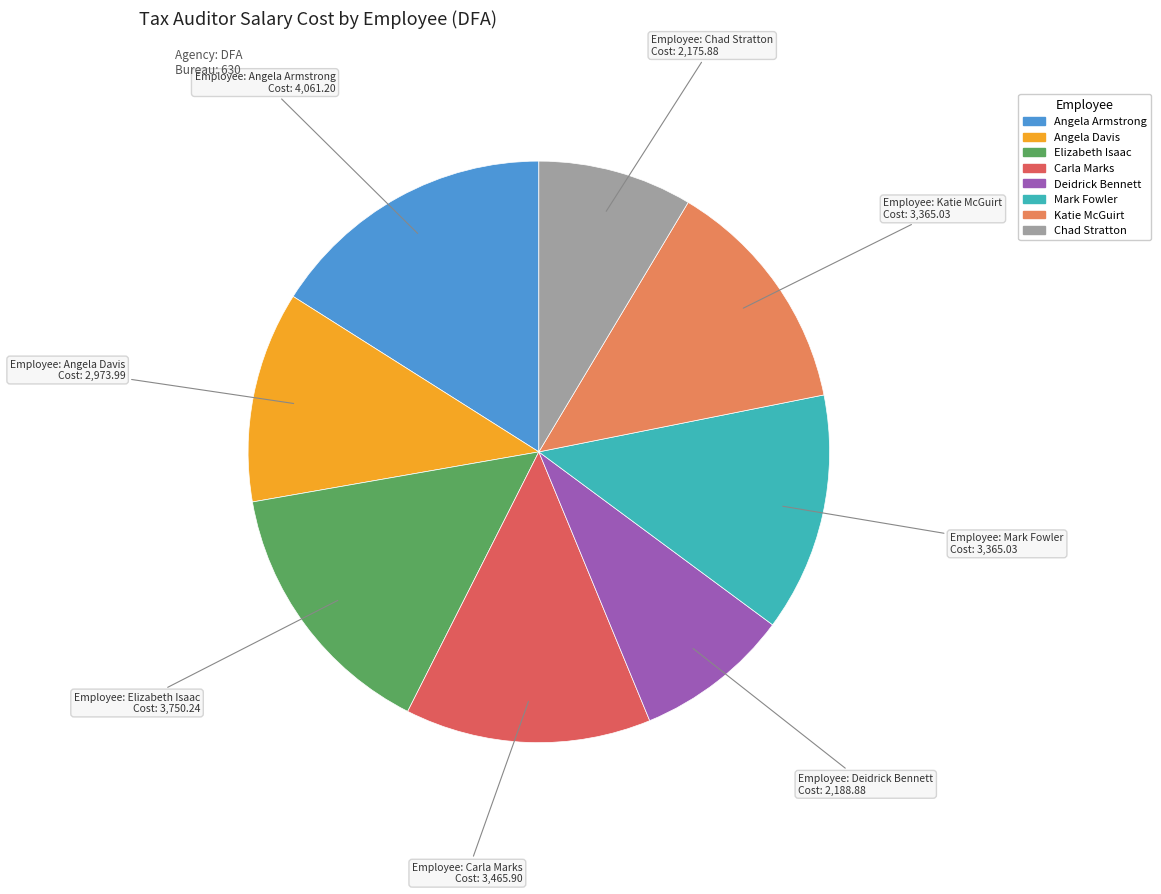

Is the sum of Elizabeth Isaac and Mark Fowler greater than half?

No